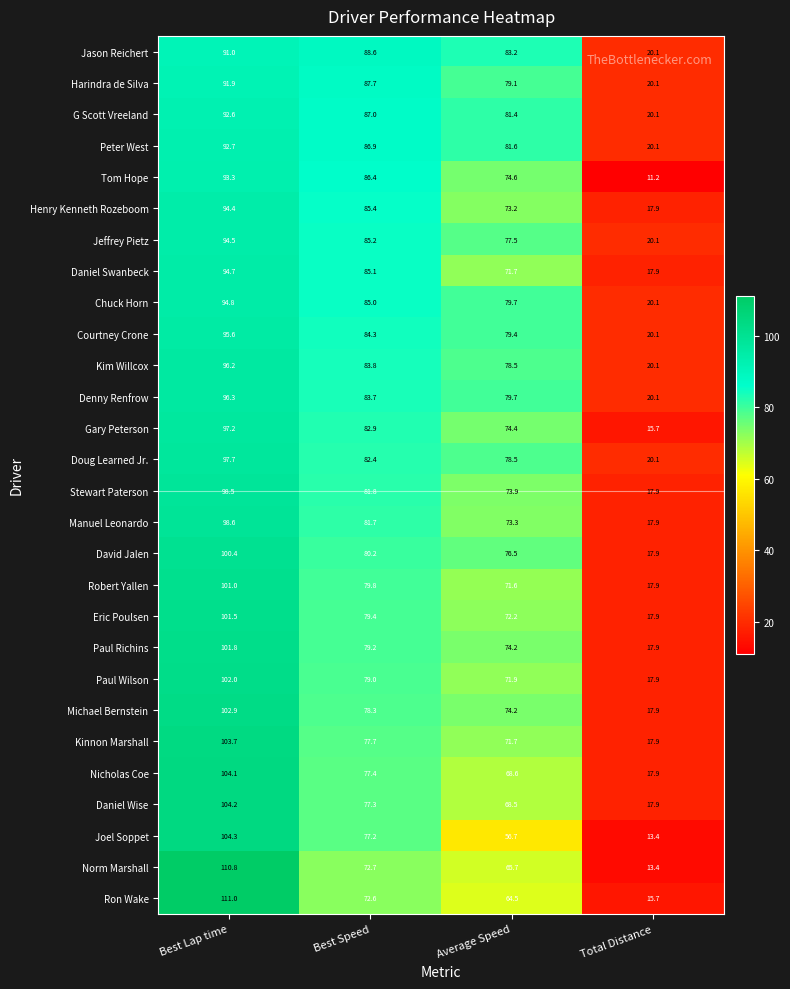

Which series has the widest spread of values?

Norm Marshall